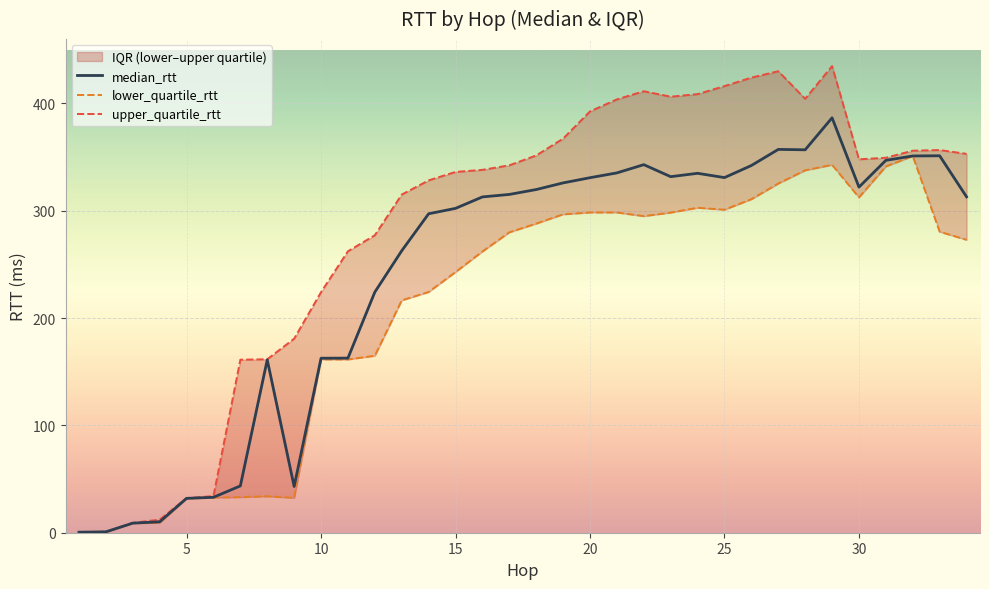

What is the difference between the maximum and minimum values in the lower_quartile_rtt series?

350.5